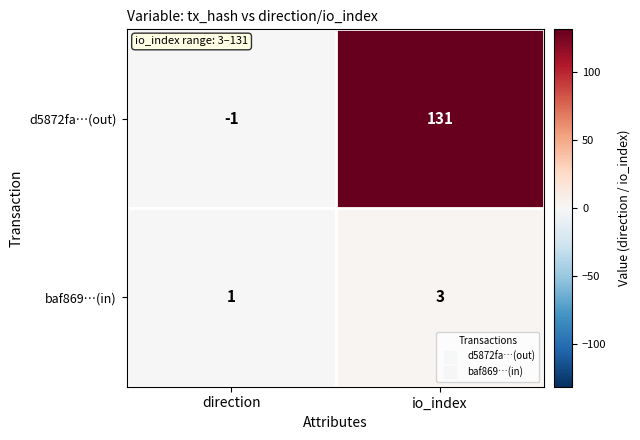

What is the spread (max minus min) of values at io_index?

128